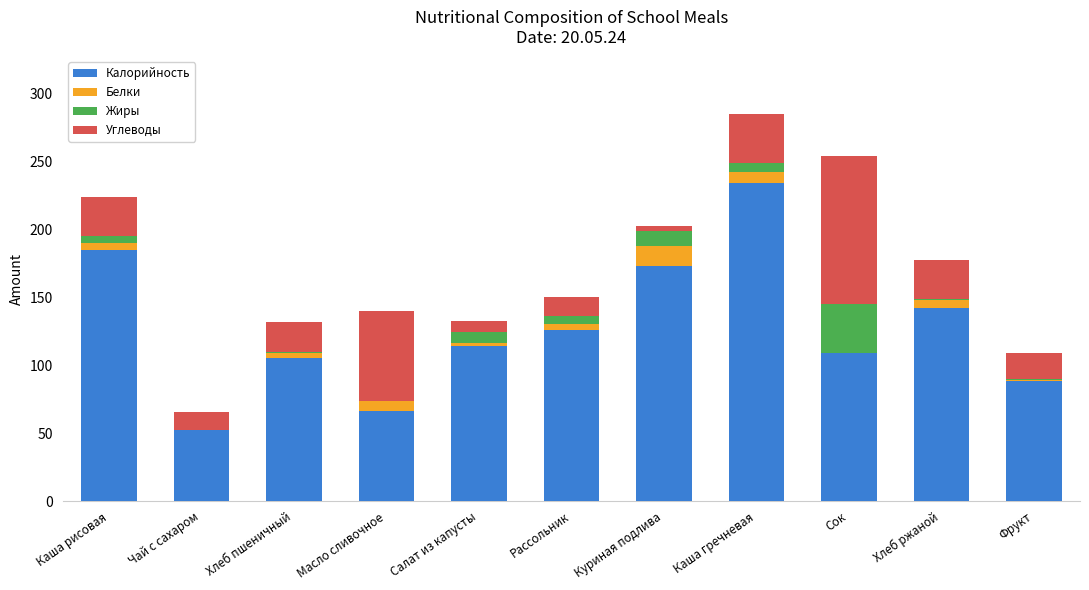

The value of Калорийность at Хлеб ржаной is 205.5. True or false?

False